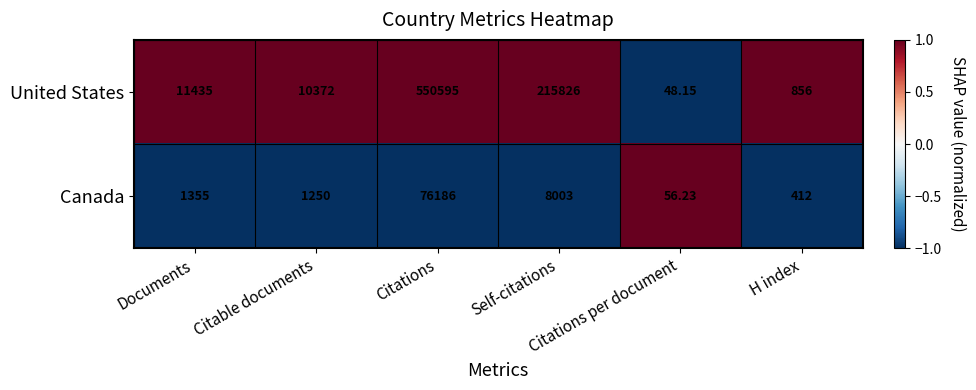

List the series in order of their overall mean, highest first.

United States, Canada